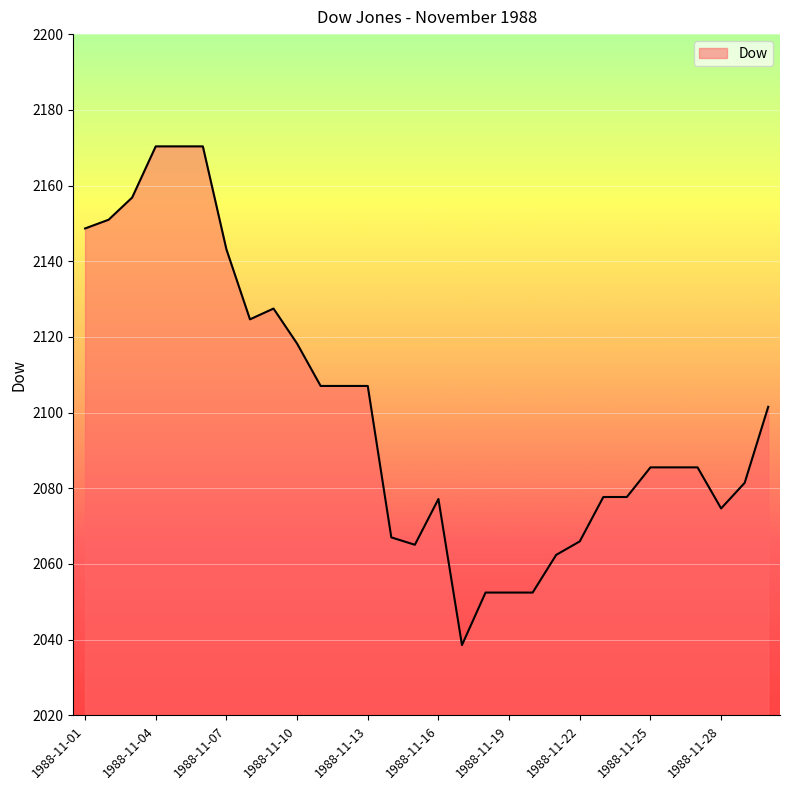

How many values are below 2085?

13